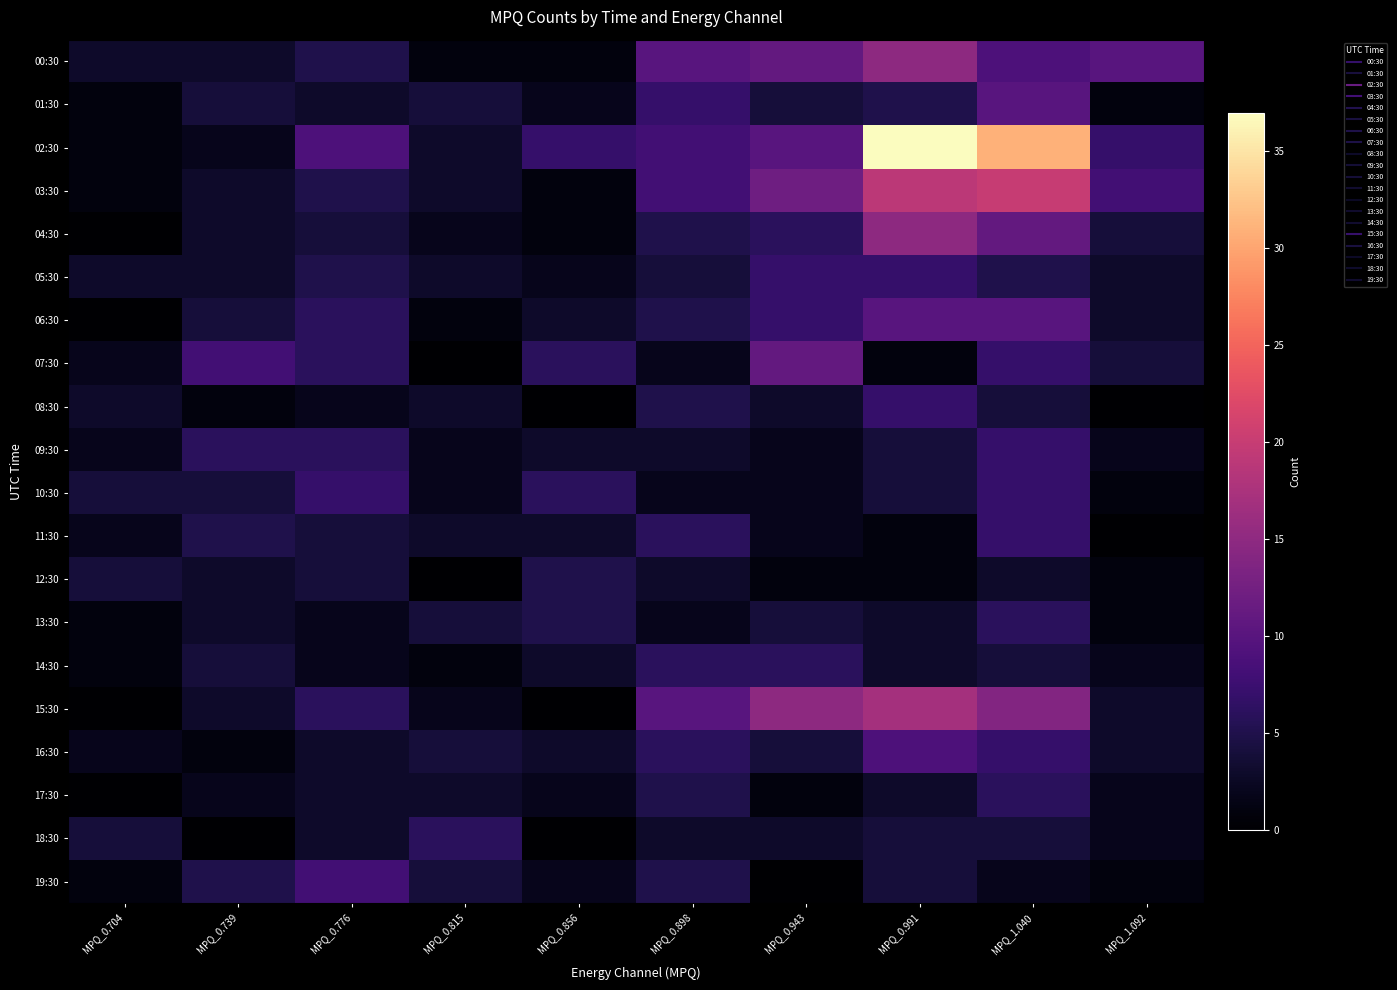

What is the spread (max minus min) of values at MPQ_1.040?

29